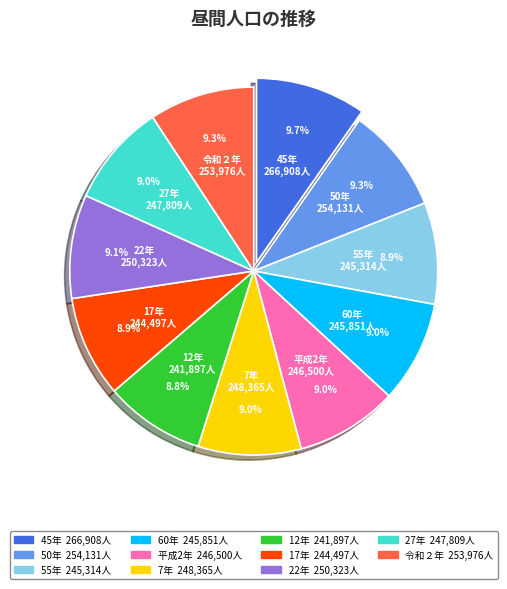

Count the number of slices in the pie.

11